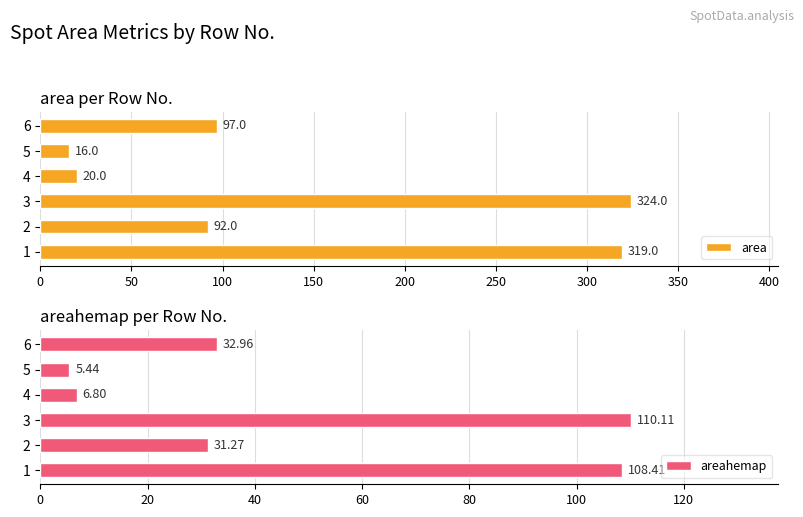

Reading left to right, what are all the values shown in this chart?

area: 319.0	92.0	324.0	20.0	16.0	97.0
areahemap: 108.4	31.3	110.1	6.8	5.4	33.0